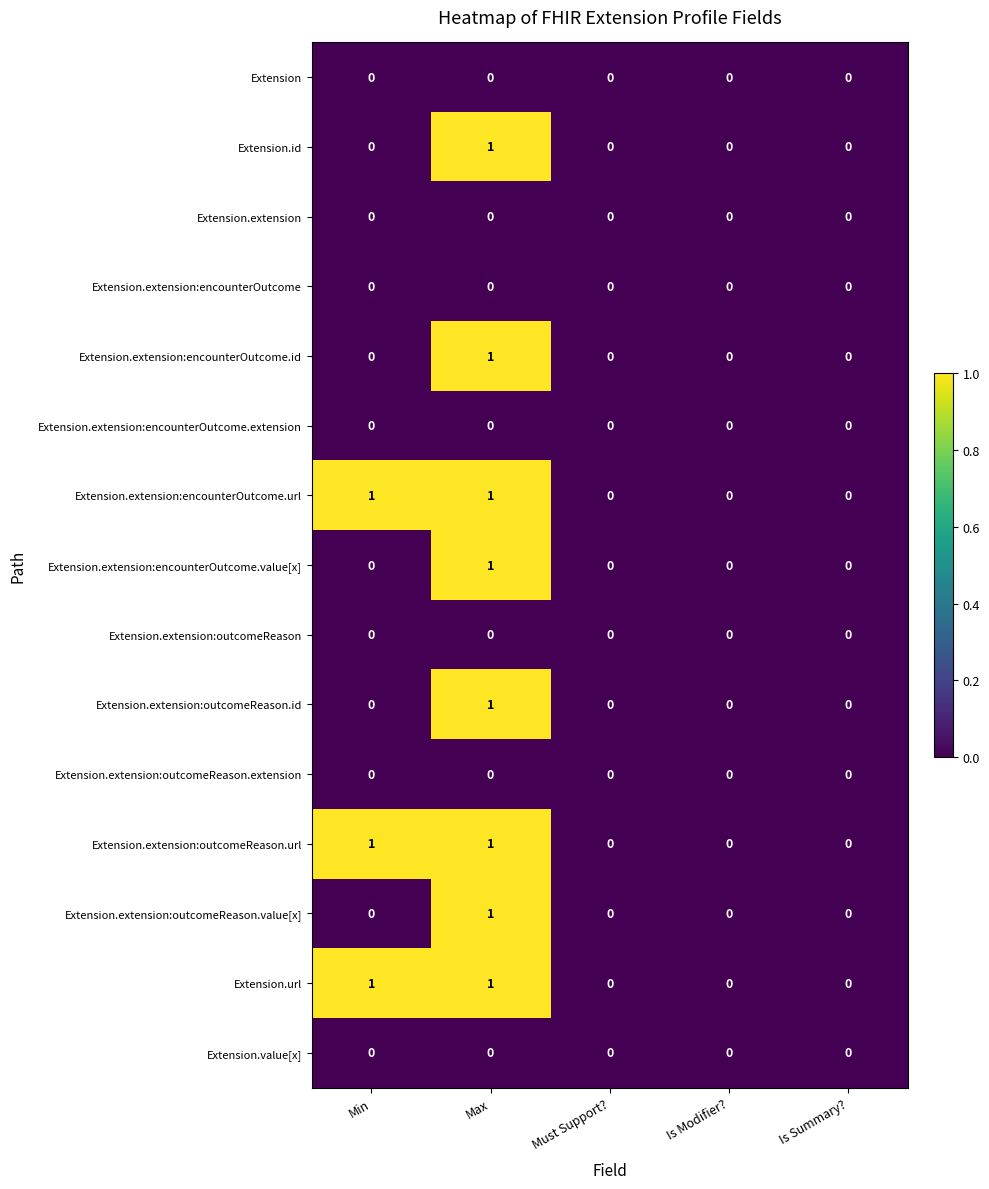

How many positive values does the Extension.extension:outcomeReason.id series have?

1